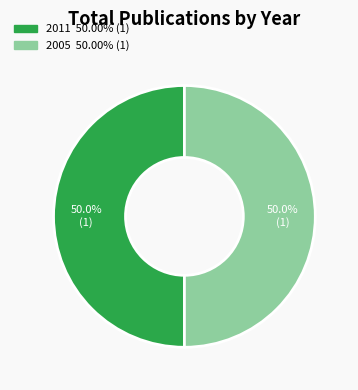

To the nearest percent, what is the average slice percentage?

50%